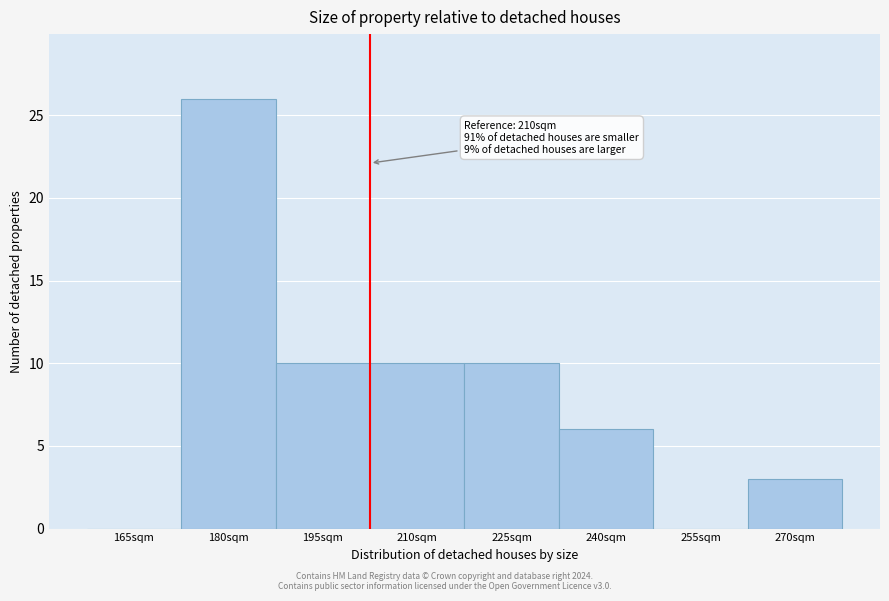

Reading right to left, list all the values displayed in this chart.

270sqm=3	255sqm=0	240sqm=6	225sqm=10	210sqm=10	195sqm=10	180sqm=26	165sqm=0